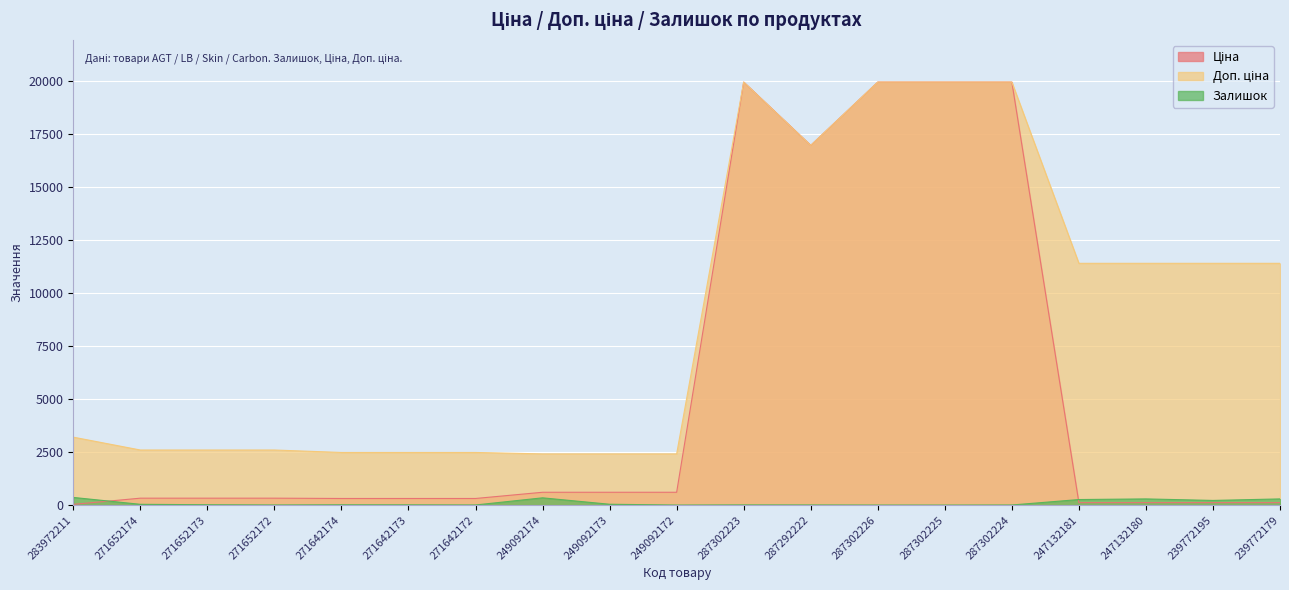

What is the label of the 6th point from the right?

287302225